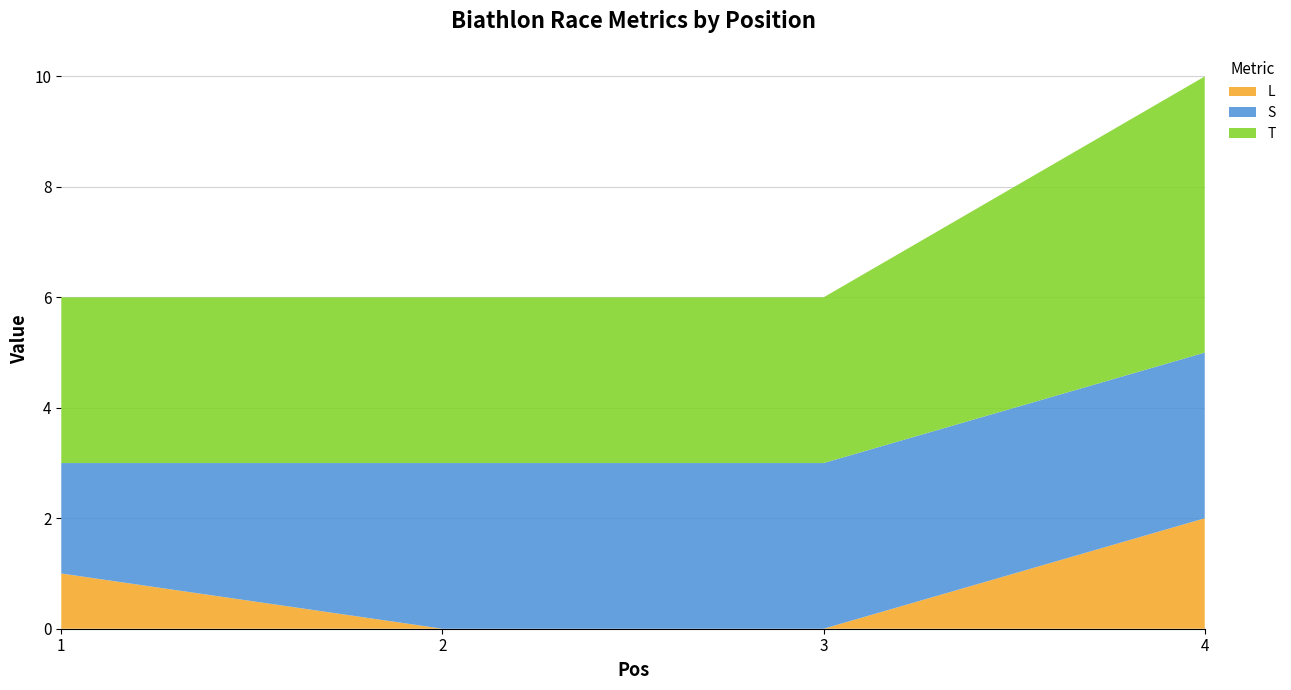

What is the total value across all series at 4?

10